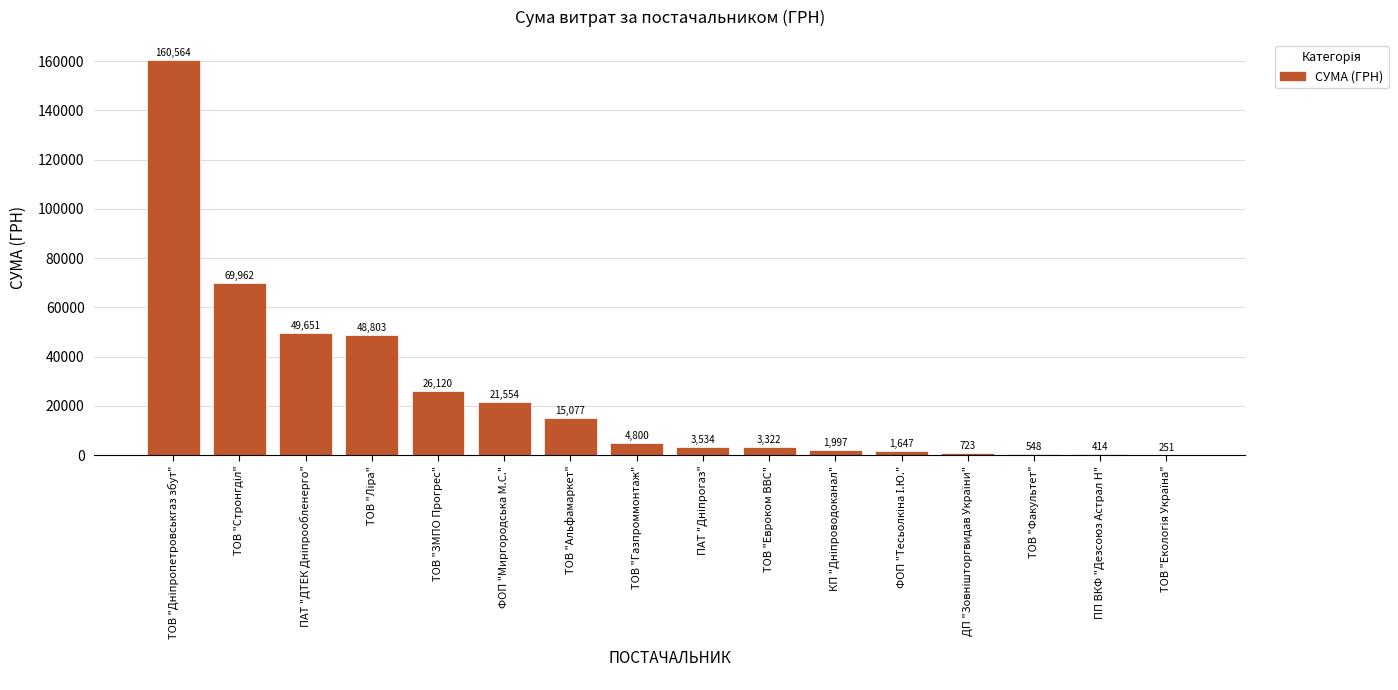

True or false: the data shows 548.0 at ТОВ "Факультет".

True